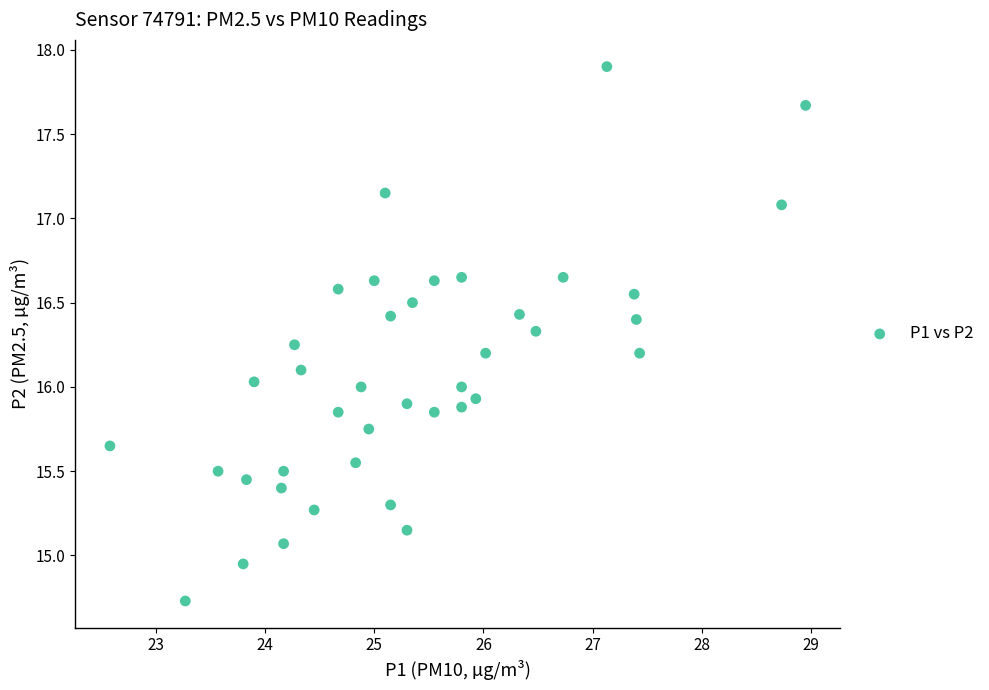

What is the range of Y values (max minus min)?

3.2